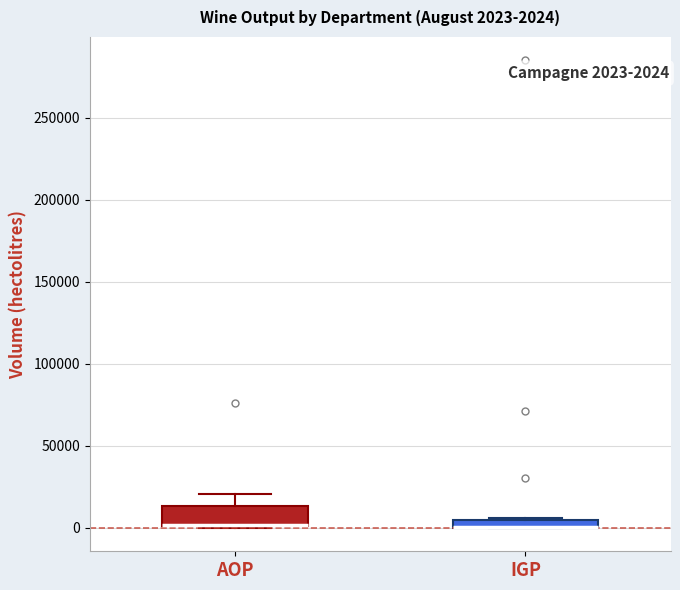

Comparing the boxes themselves (not the whiskers), which one is the tallest?

AOP